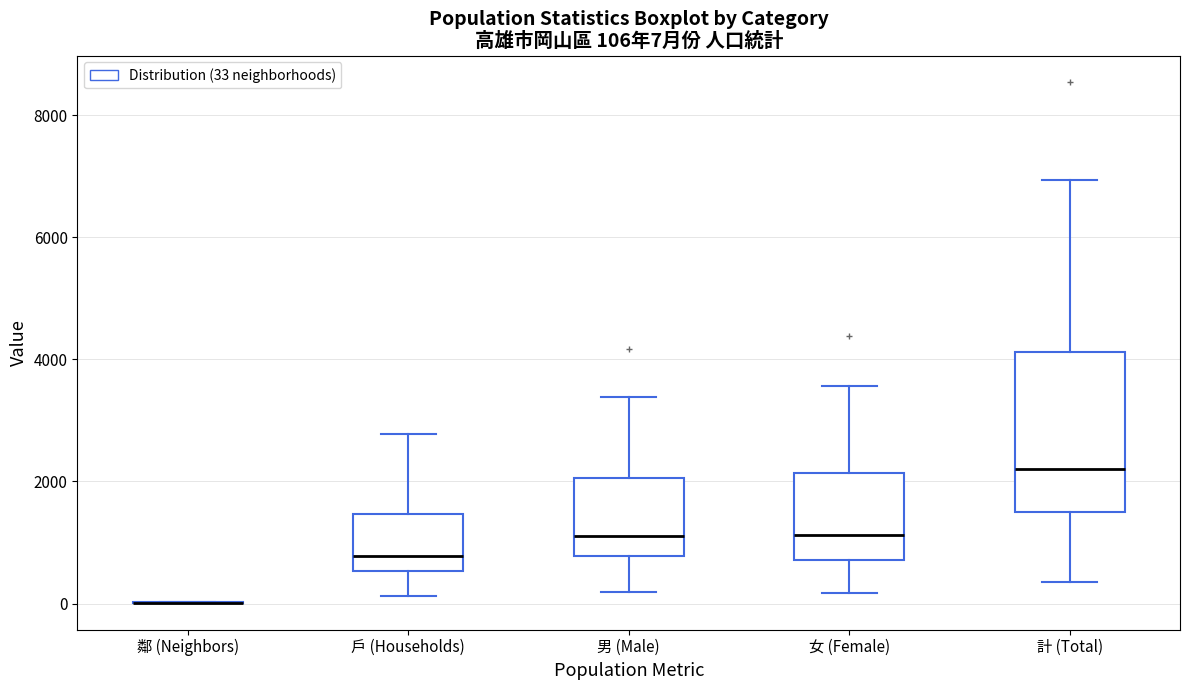

Which box is the tallest, from its lower edge to its upper edge?

計 (Total)